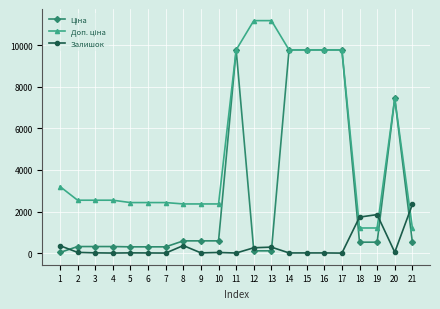

What is the greatest value displayed?

11182.0